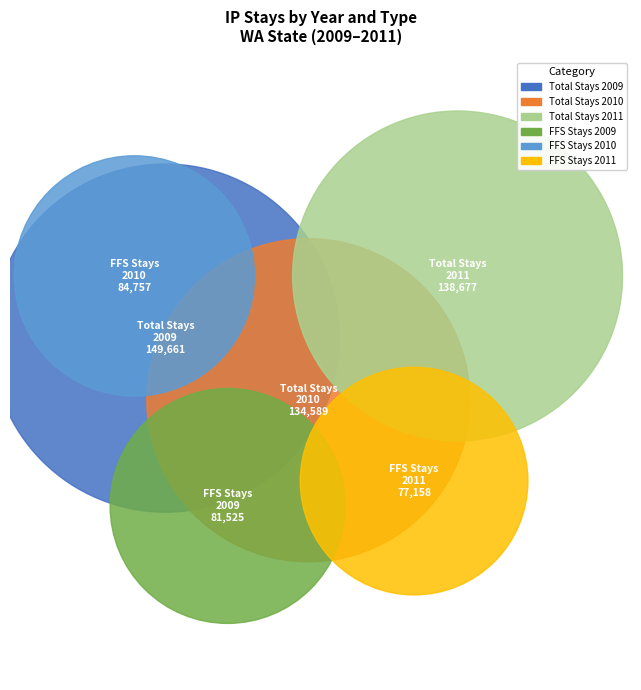

To the nearest percent, what portion does 2009 represent?

33%